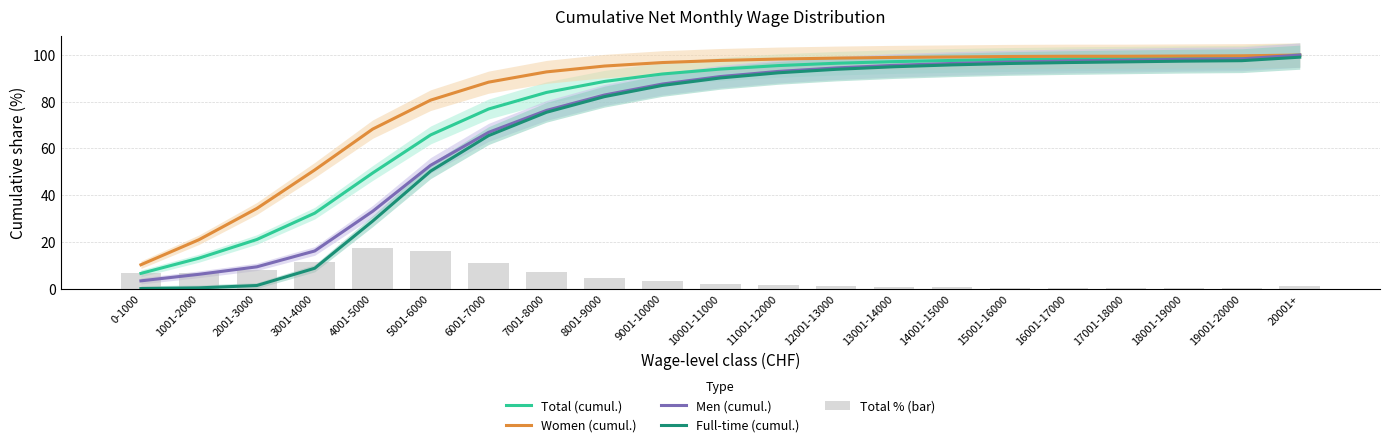

Which series has the largest range (max minus min)?

Full-time (cumul.)